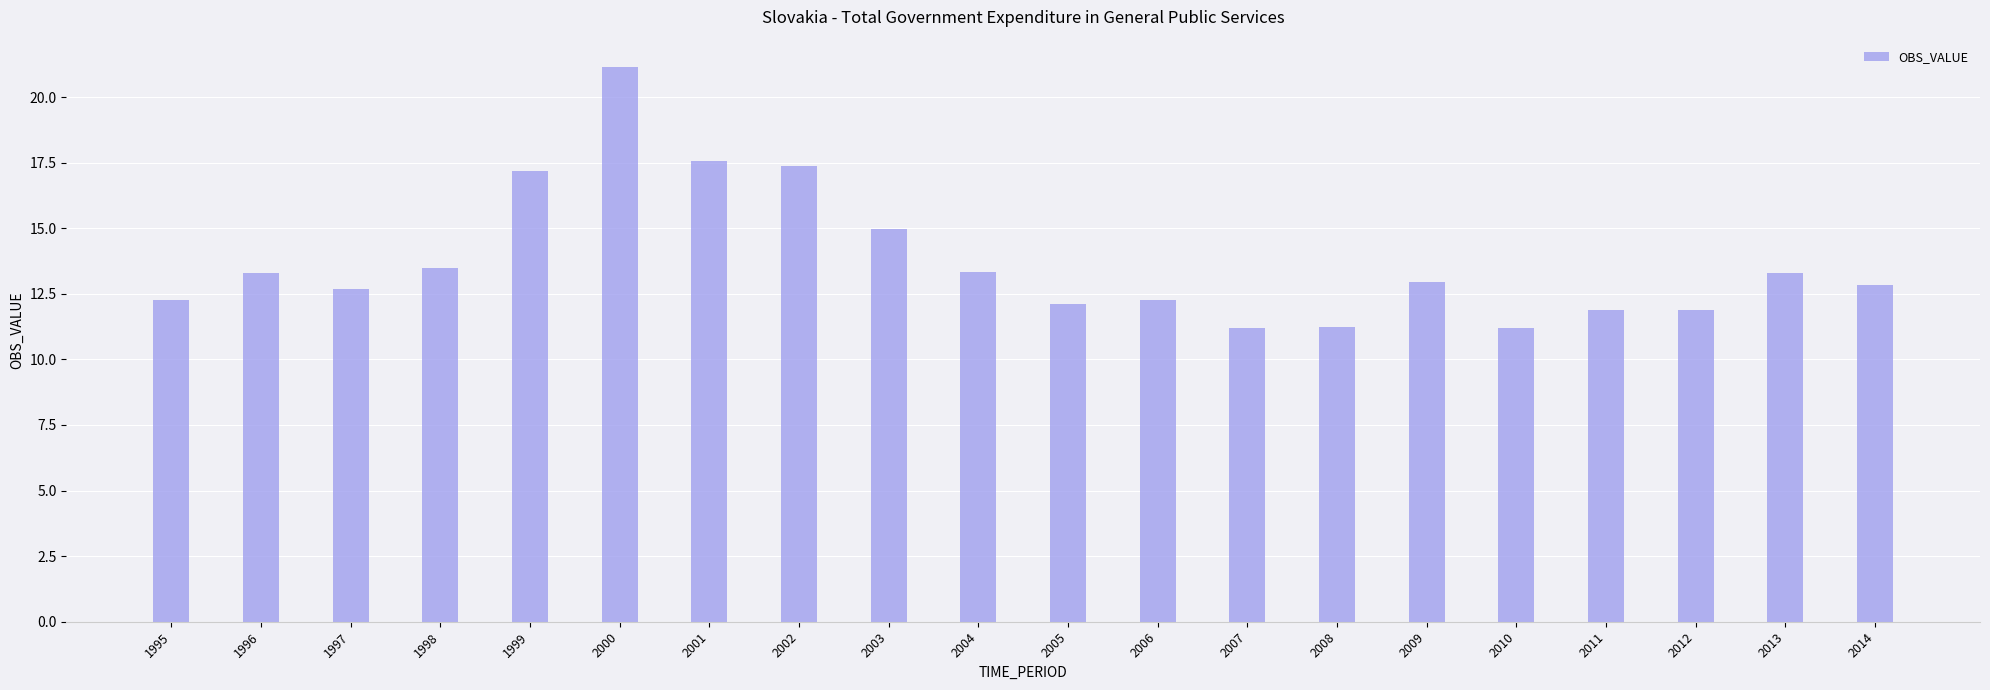

True or false: the data shows 11.2 at 2007.

True